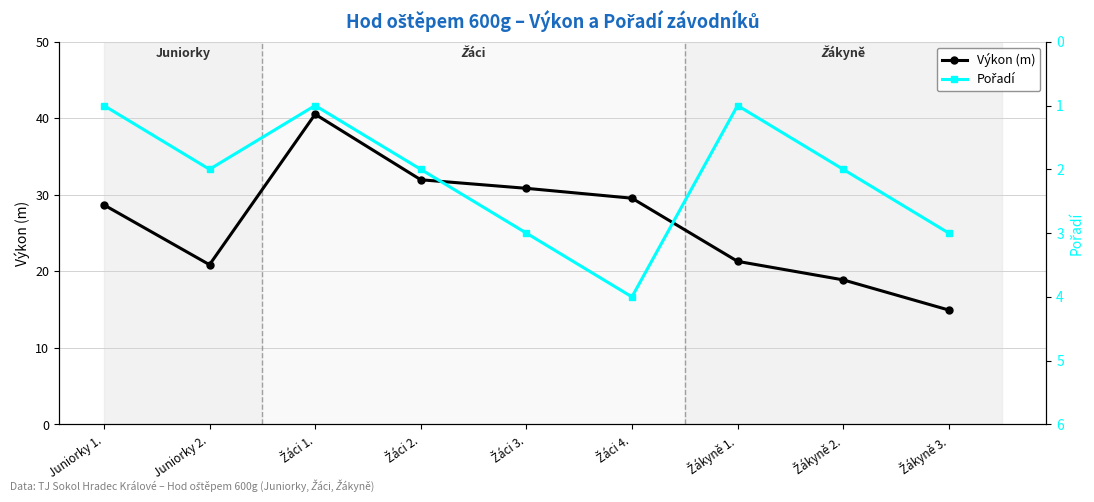

Reading right to left, what are all the values shown in this chart?

Výkon (m): Žákyně 3.=14.9	Žákyně 2.=18.9	Žákyně 1.=21.3	Žáci 4.=29.6	Žáci 3.=30.9	Žáci 2.=32.0	Žáci 1.=40.5	Juniorky 2.=20.9	Juniorky 1.=28.7
Pořadí: Žákyně 3.=3.0	Žákyně 2.=2.0	Žákyně 1.=1.0	Žáci 4.=4.0	Žáci 3.=3.0	Žáci 2.=2.0	Žáci 1.=1.0	Juniorky 2.=2.0	Juniorky 1.=1.0